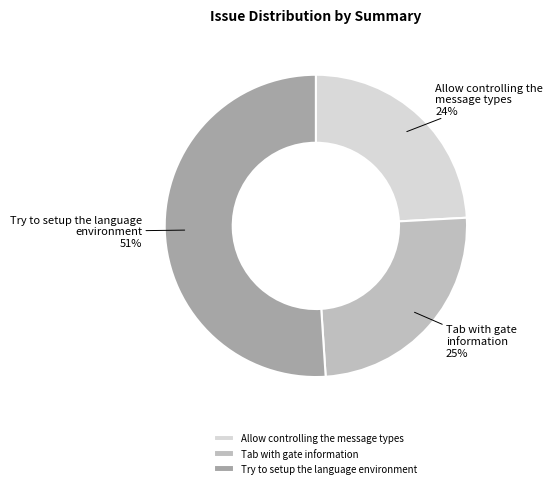

What is the largest slice in the pie chart?

Try to setup the language environment